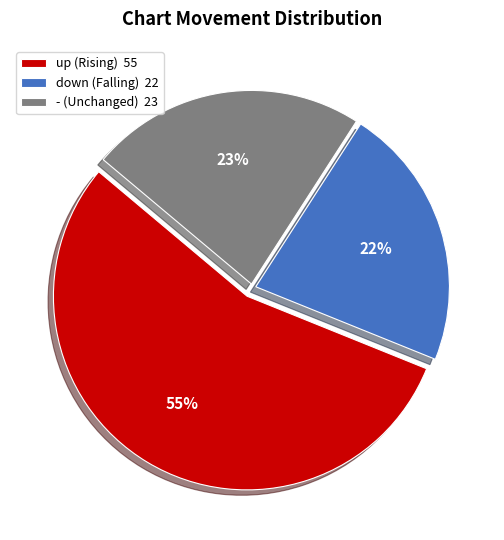

Count the number of slices in the pie.

3